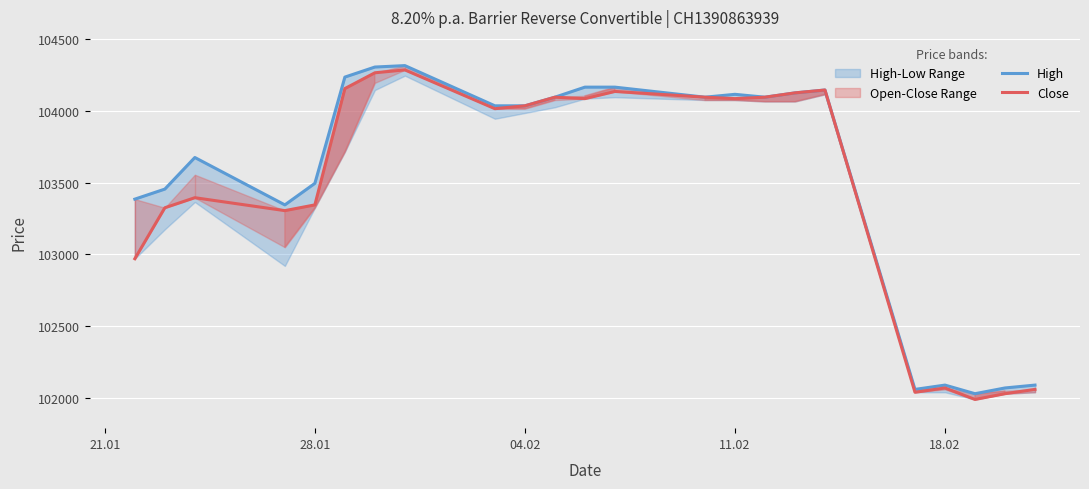

How many values in the High series exceed 104035?

11